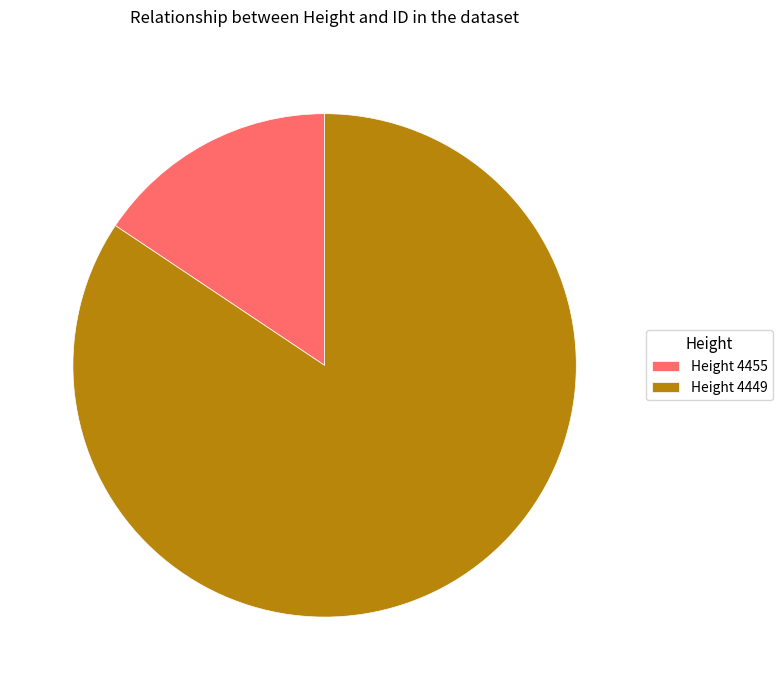

Do Height 4449 and Height 4455 together represent more than half of the pie?

Yes